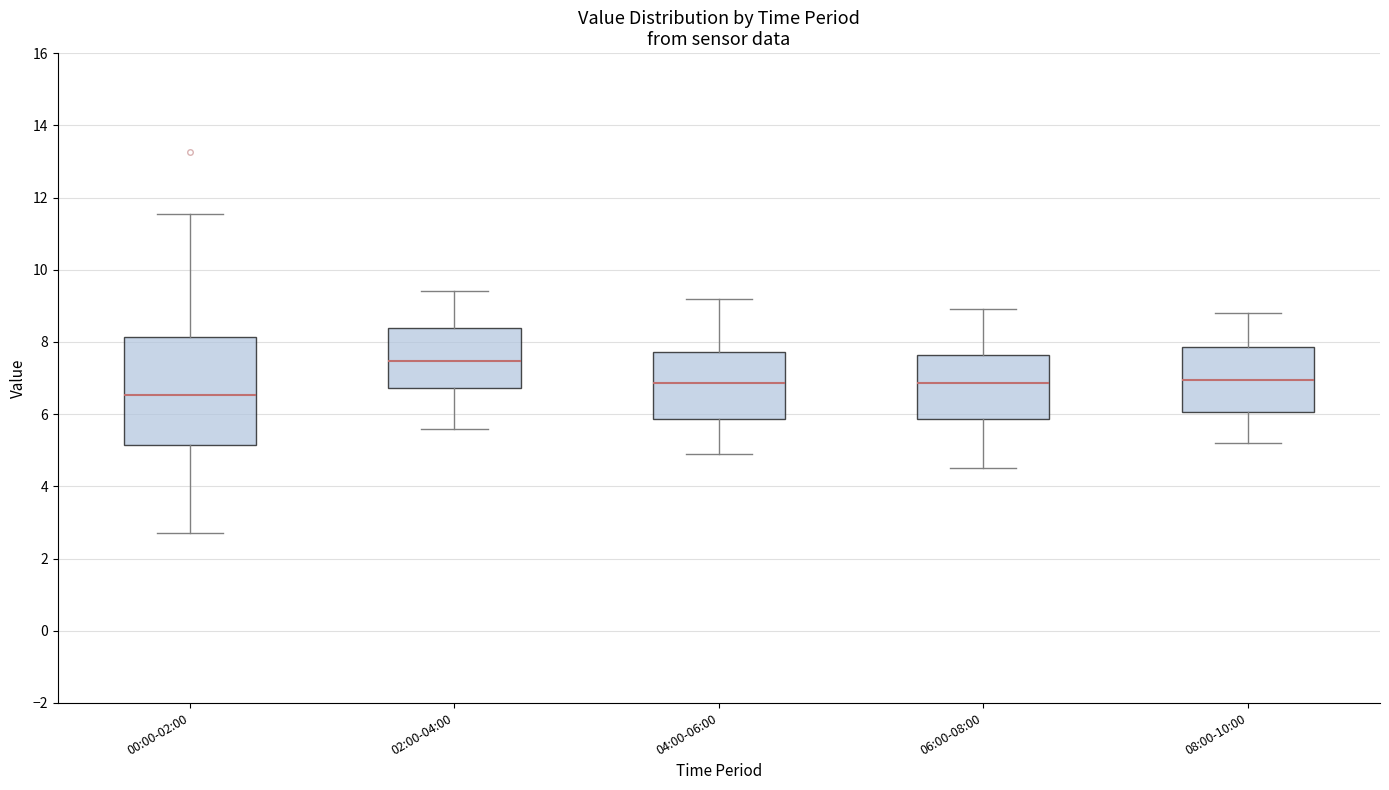

Where is the upper edge of the box for 00:00-02:00 on the y-axis? The values are not printed on the chart, so give them approximately, as read against the axis.

8.2